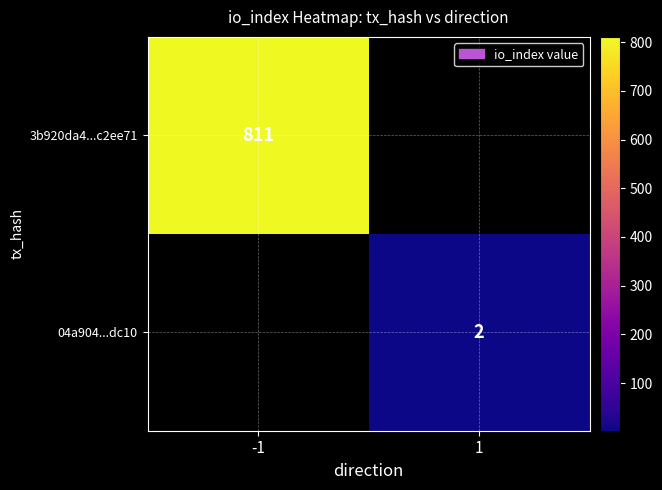

Is the value of 3b920da4...c2ee71 at -1 greater than the value of 04a904...dc10 at 1?

Yes